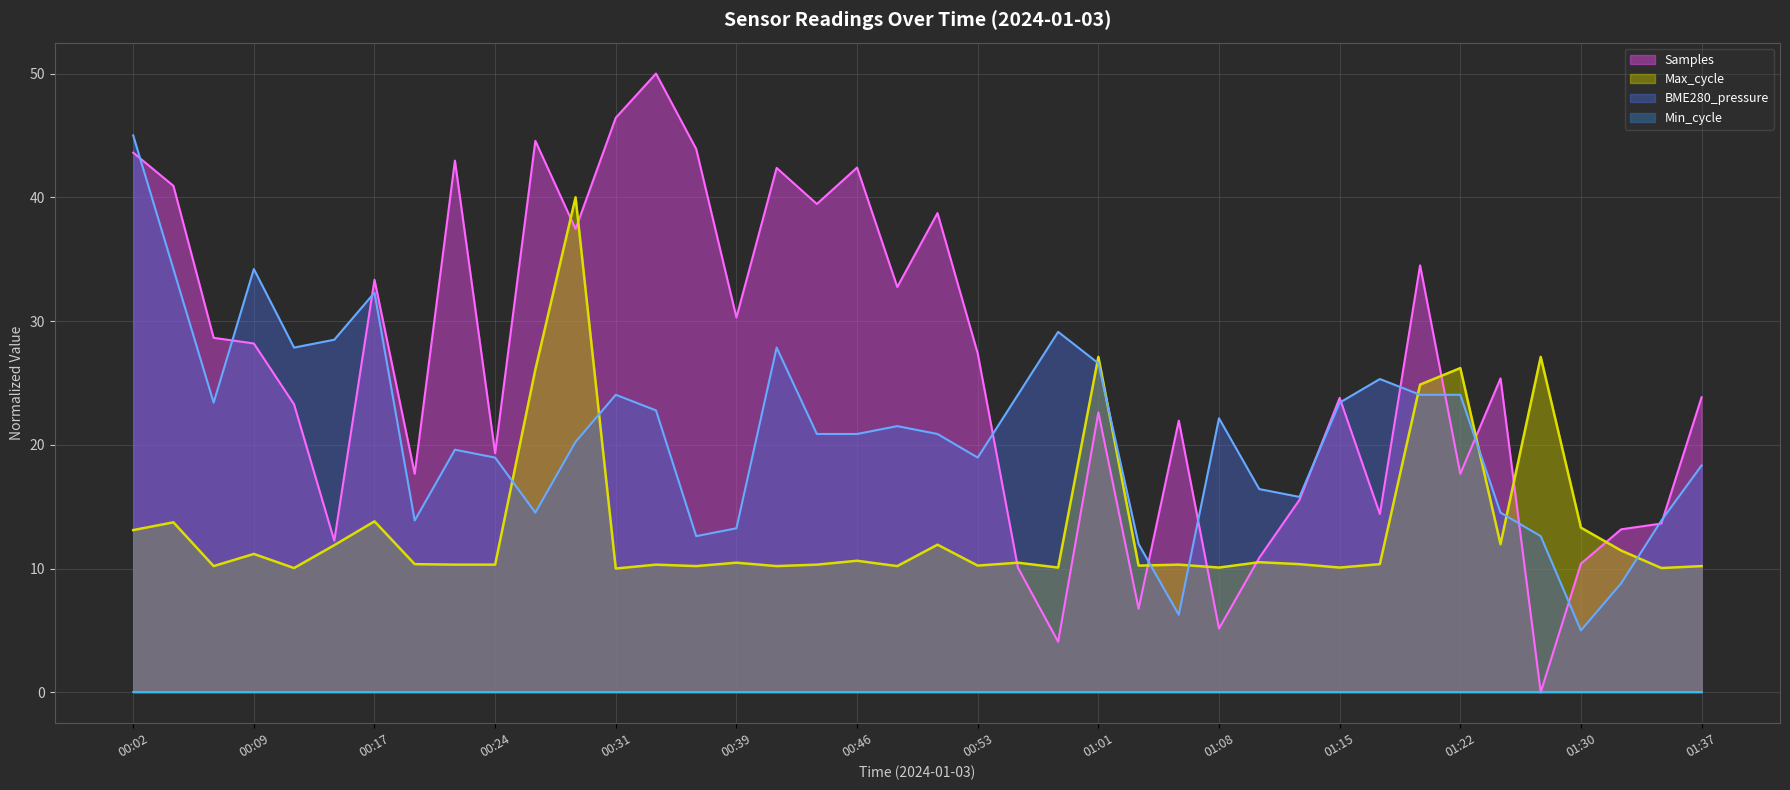

The Samples series shows 14.5 at 01:37. True or false?

False